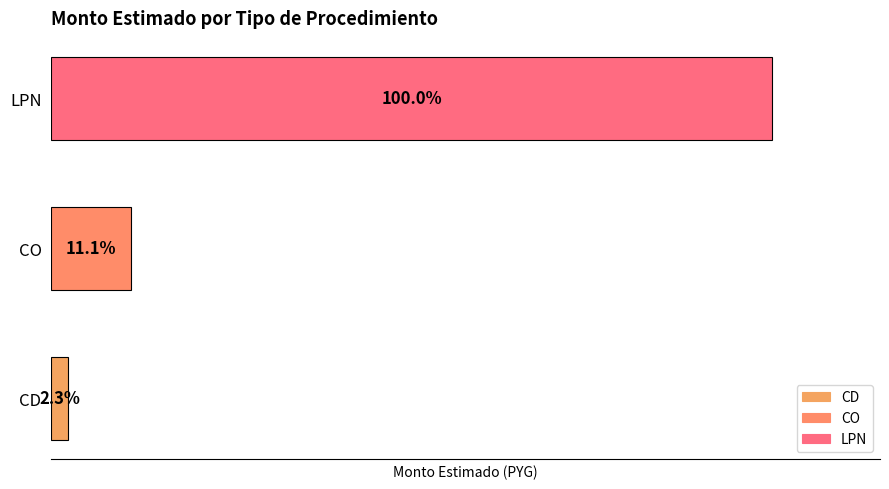

Does the chart contain any negative values?

No